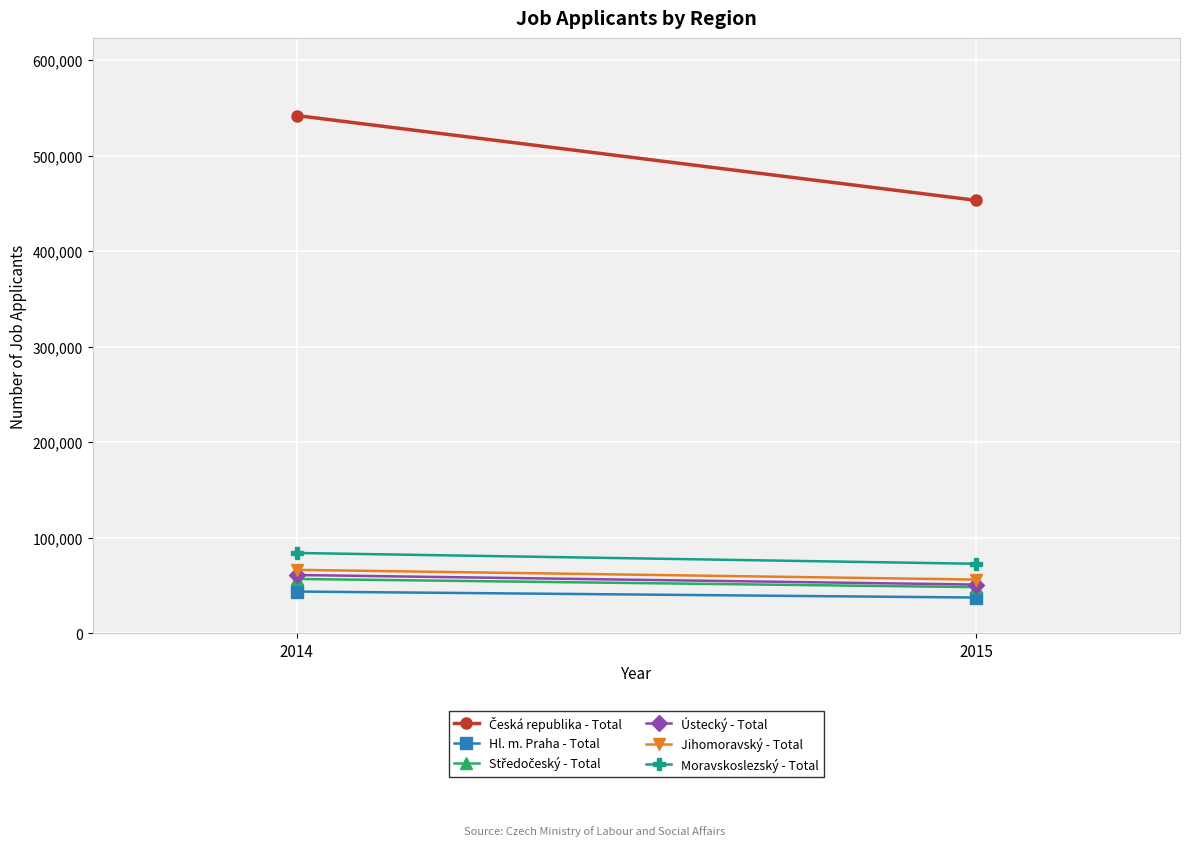

Is it true that Česká republika - Total equals 541914 at 2014?

True